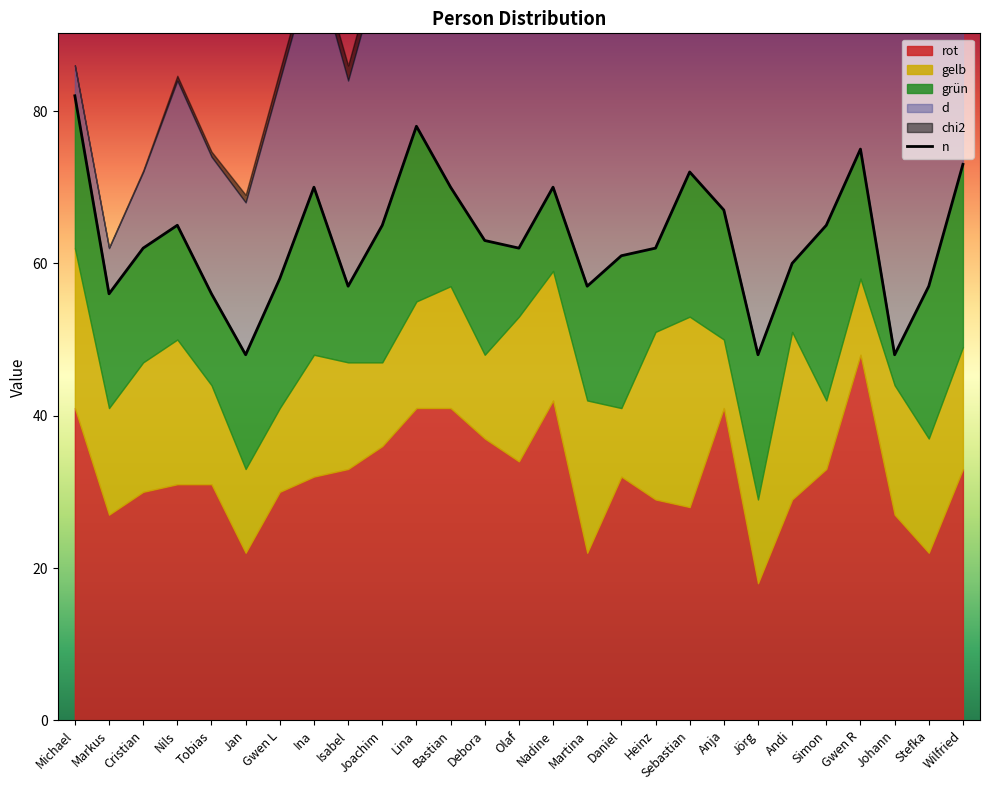

What is the change in value from Lina to Nadine?

-8